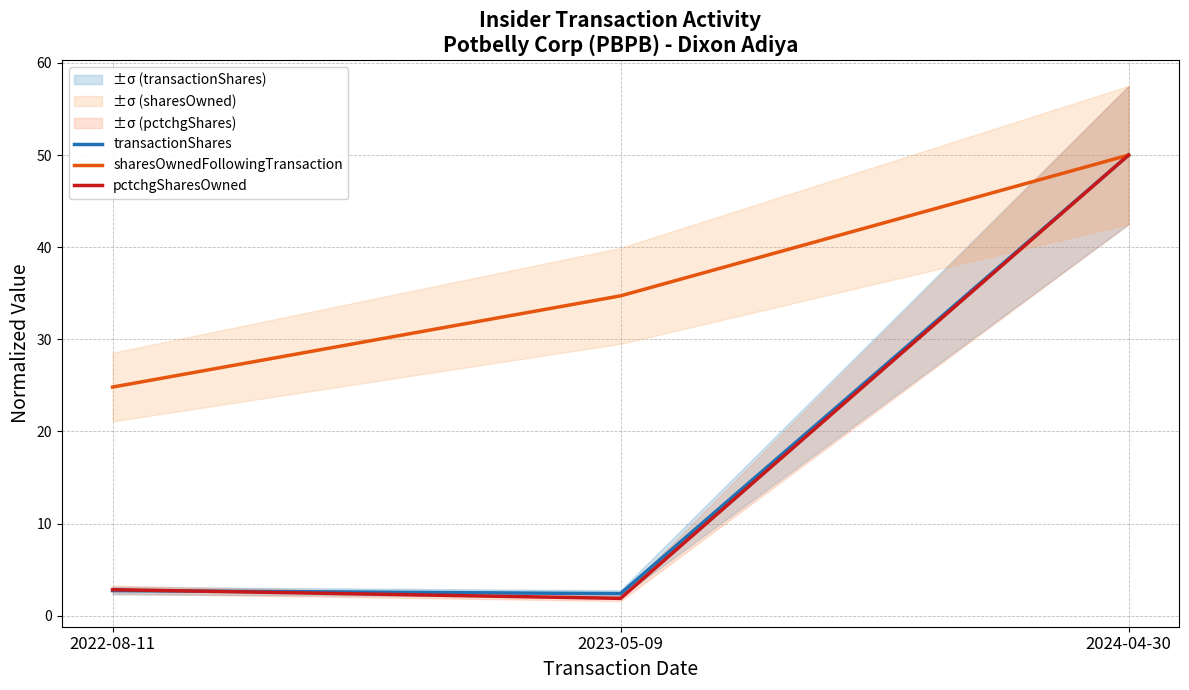

Which series changed the most between 2022-08-11 and 2023-05-09?

sharesOwnedFollowingTransaction